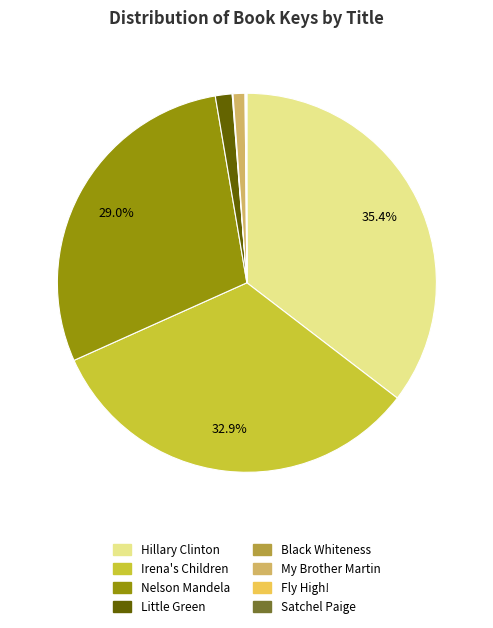

To the nearest percent, what percentage of the pie is Nelson Mandela?

29%